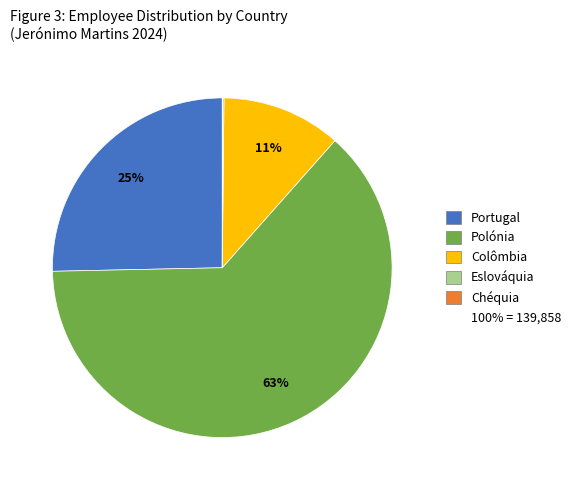

Is there any slice that represents more than half of the pie?

Yes